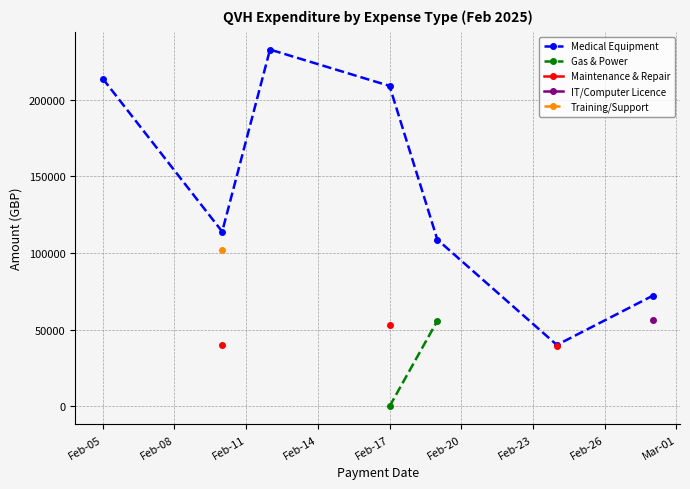

True or false: Medical Equipment has more than 0 points higher than both neighbors.

True